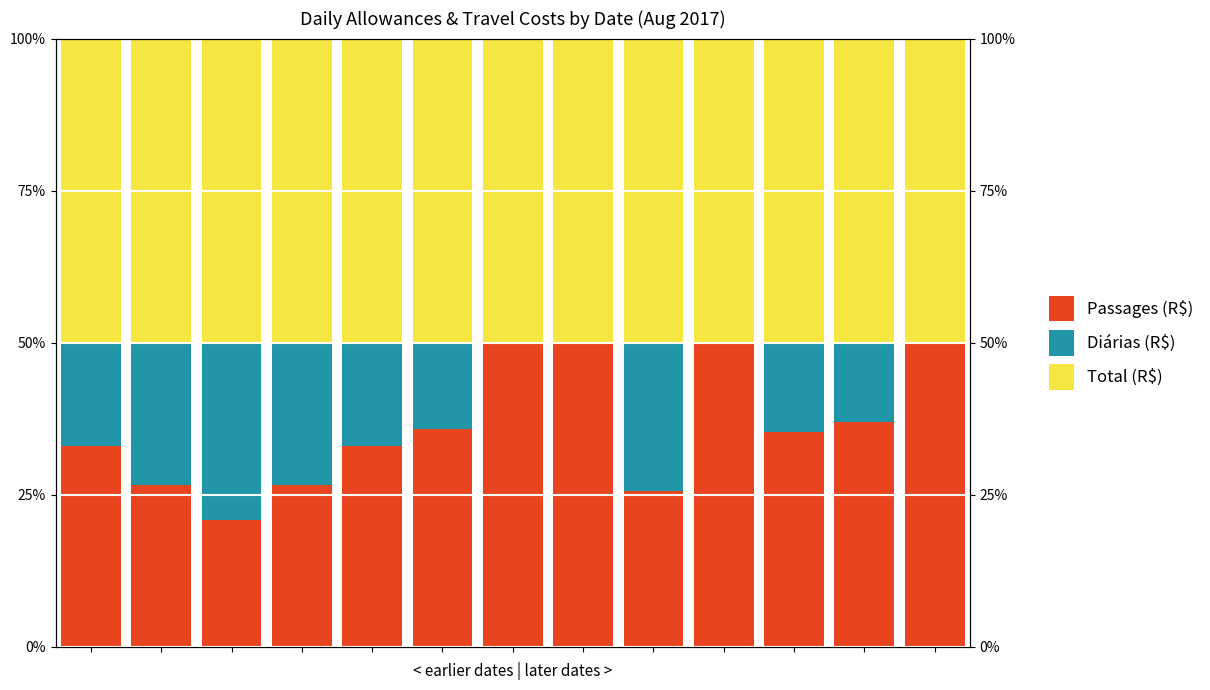

How many data points in Passages (R$) are less than 35?

6